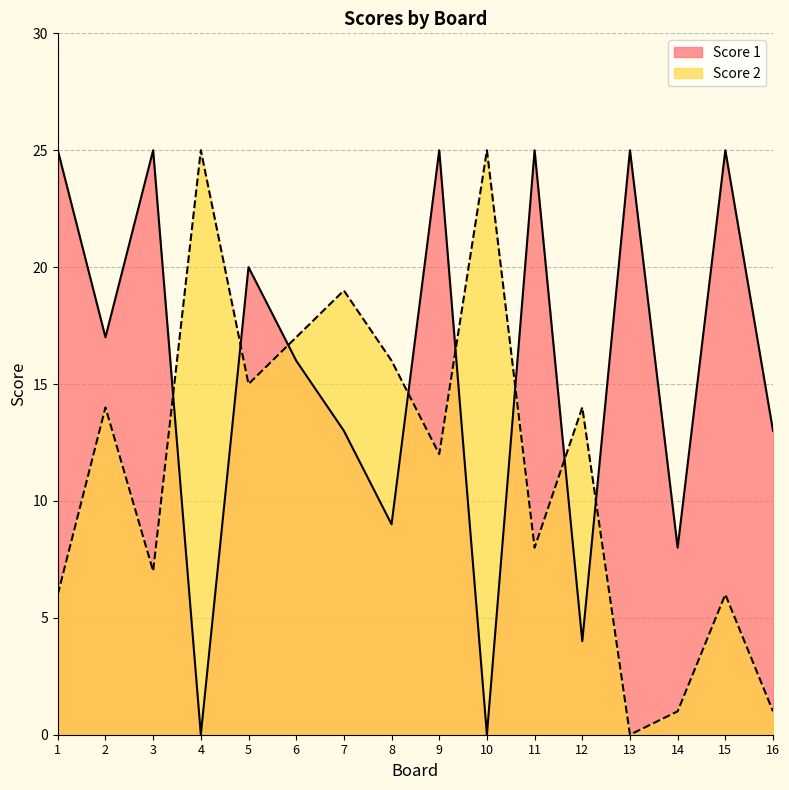

What is the value of the Score 2 point at the 1st from the left?

6